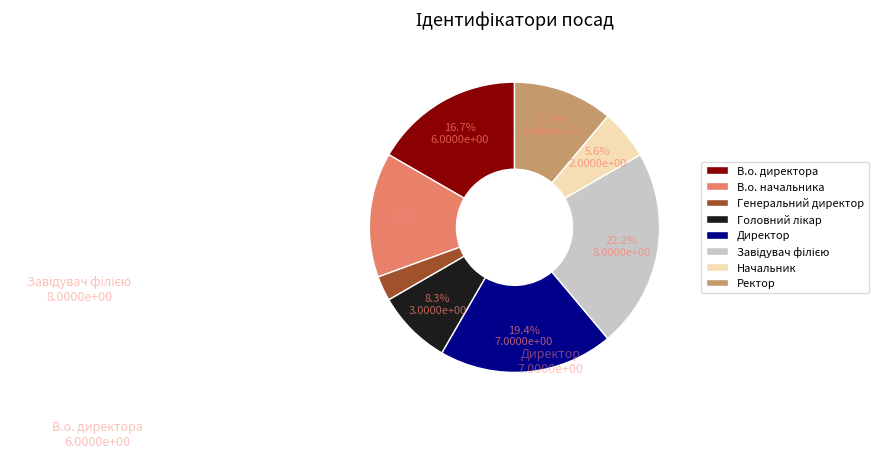

To the nearest percent, what percentage of the pie is Ректор?

11%